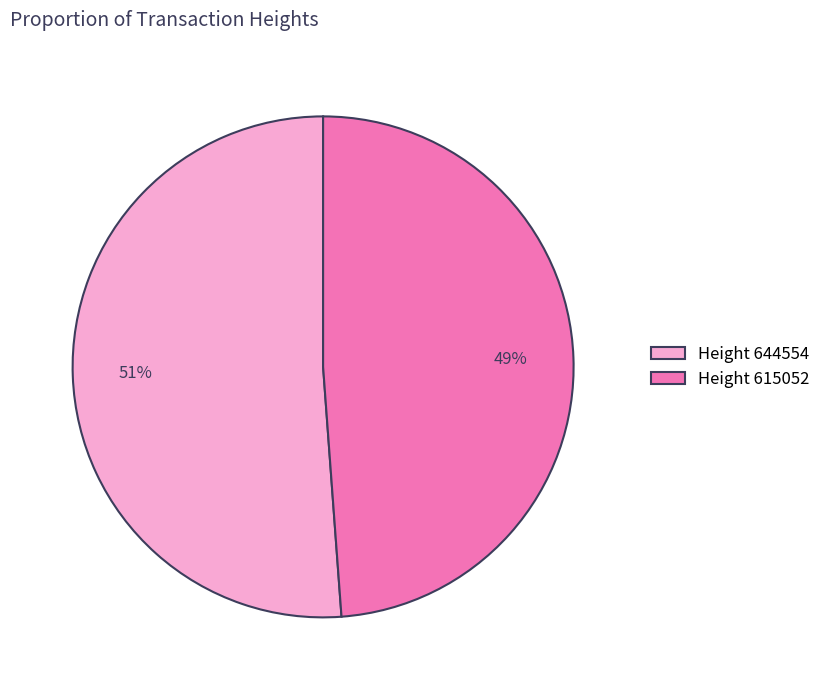

To the nearest percent, what percentage of the pie is Height 644554?

51%